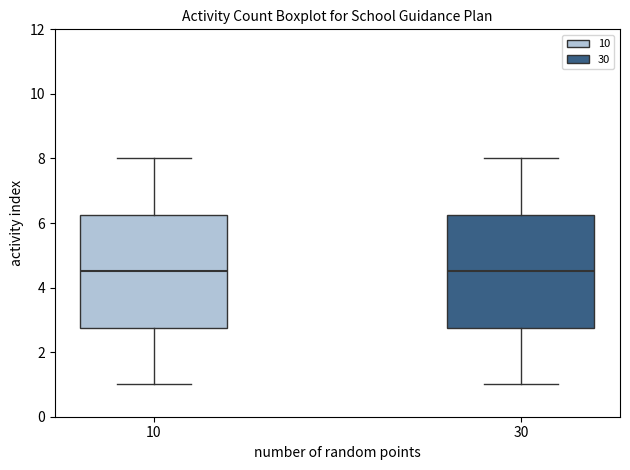

Reading left to right, read every box against the y-axis: the position of its median line, the range the box covers, and the ends of its whiskers. The values are not printed on the chart, so give them approximately, as read against the axis.

10: median 4.6, box 2.8 to 6.2, whiskers 1.0 to 8.0
30: median 4.6, box 2.8 to 6.2, whiskers 1.0 to 8.0